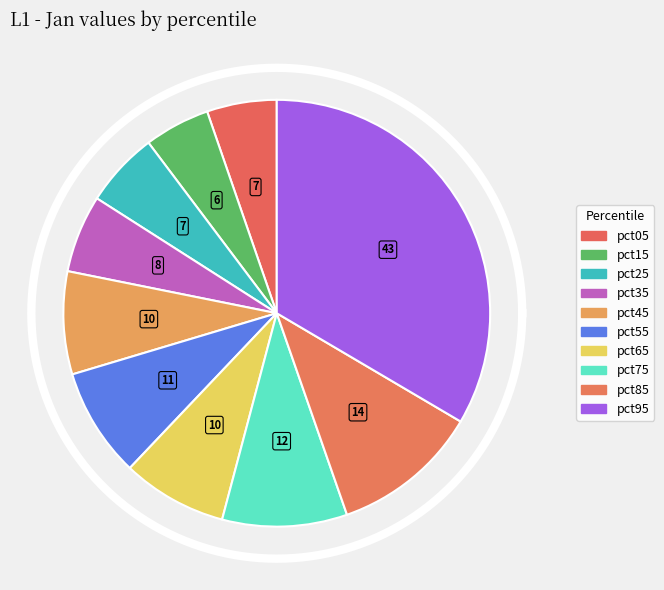

True or false: pct65 accounts for 8% of the total.

True